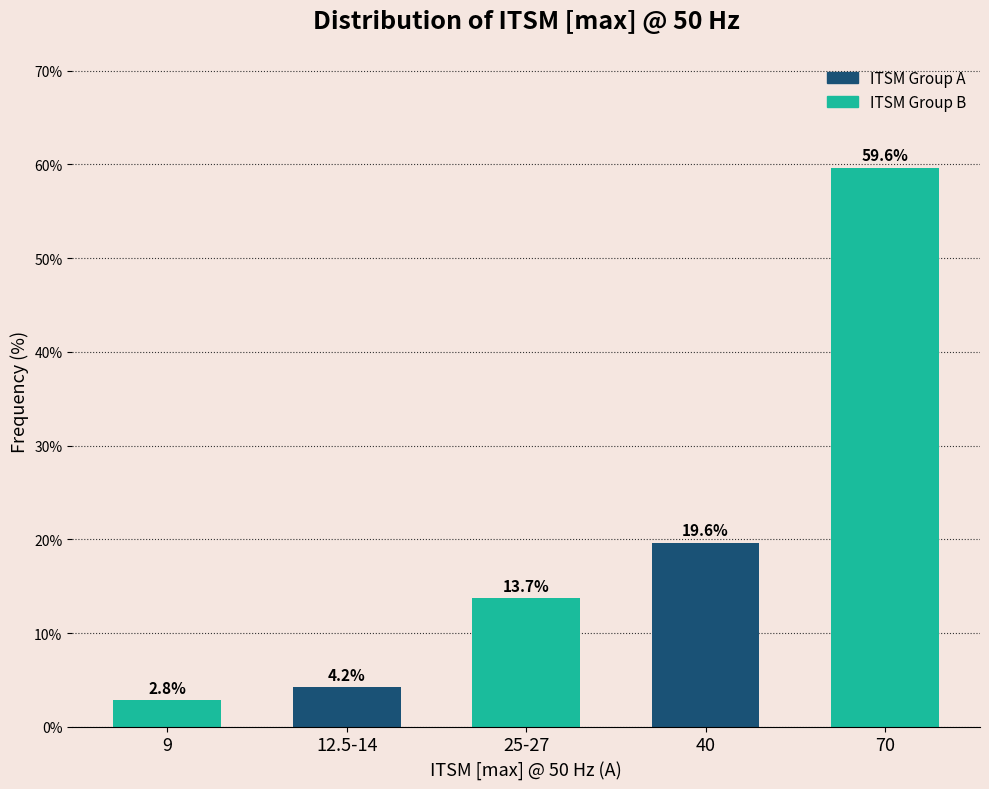

Reading left to right, list all the values displayed in this chart.

2.8	4.2	13.7	19.6	59.6